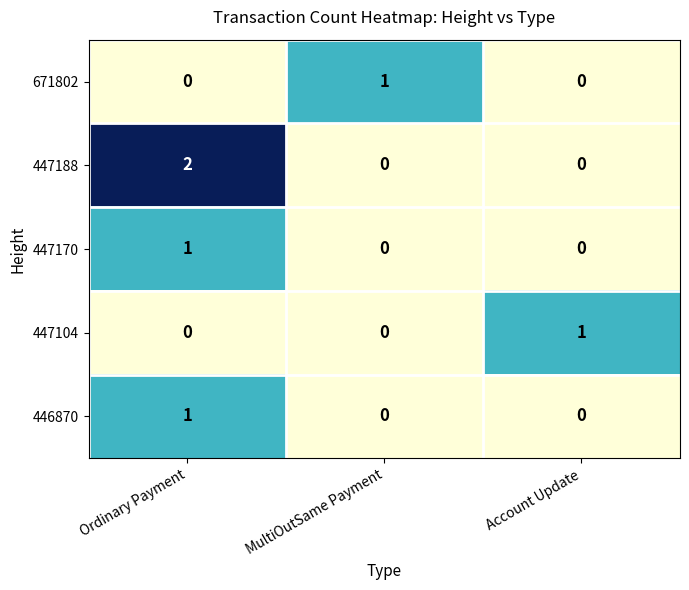

Reading left to right, list all the values displayed in this chart.

671802: 0	1	0
447188: 2	0	0
447170: 1	0	0
447104: 0	0	1
446870: 1	0	0